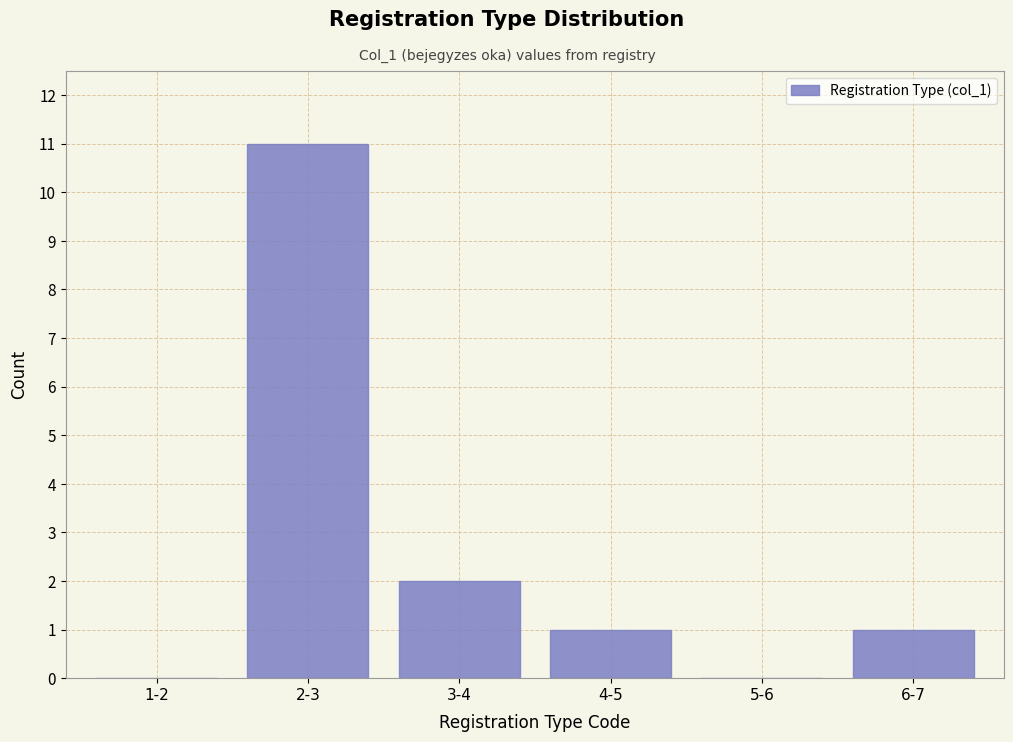

Reading left to right, transcribe all the data shown in this chart.

1-2=0	2-3=11	3-4=2	4-5=1	5-6=0	6-7=1